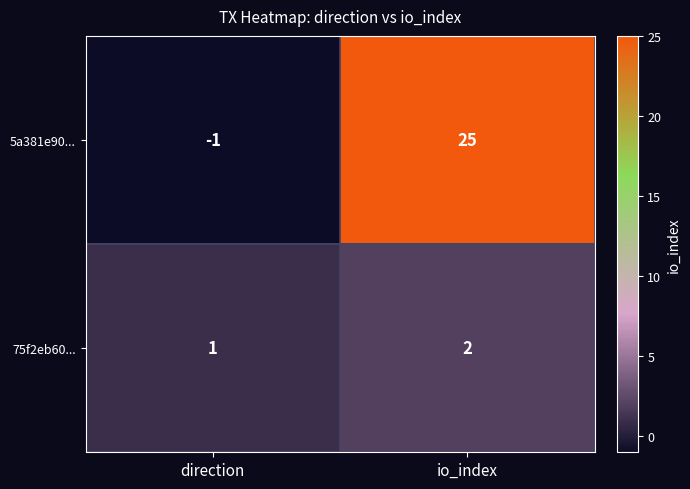

At which category is the sum across all series the highest?

io_index